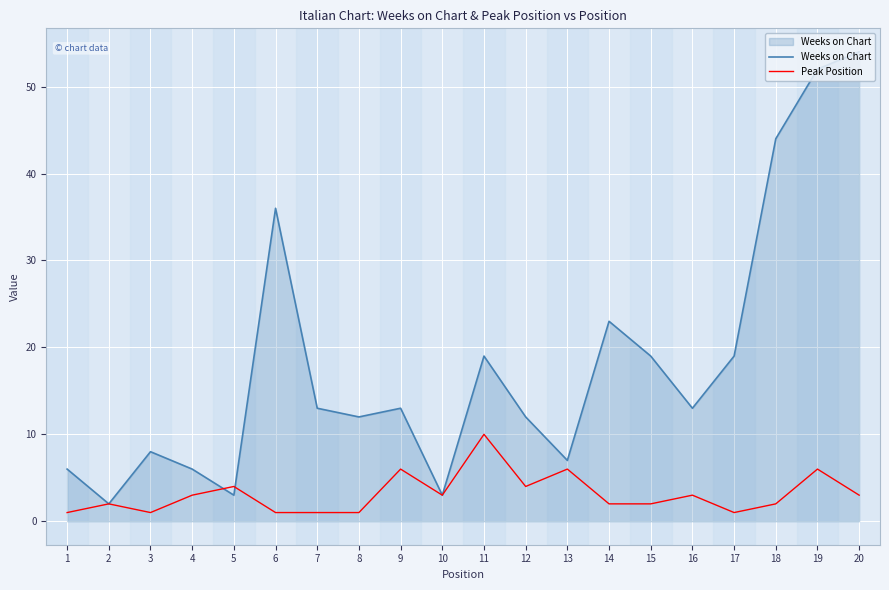

Reading left to right, extract all data points from this chart.

Weeks on Chart: 1=6	2=2	3=8	4=6	5=3	6=36	7=13	8=12	9=13	10=3	11=19	12=12	13=7	14=23	15=19	16=13	17=19	18=44	19=52	20=54
Peak Position: 1=1	2=2	3=1	4=3	5=4	6=1	7=1	8=1	9=6	10=3	11=10	12=4	13=6	14=2	15=2	16=3	17=1	18=2	19=6	20=3